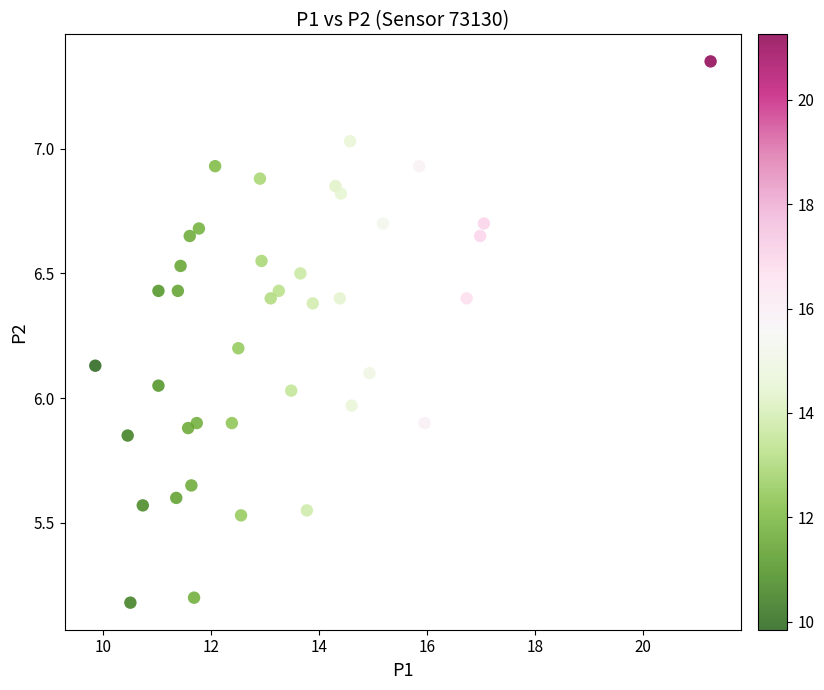

What is the range of X values (max minus min)?

11.4